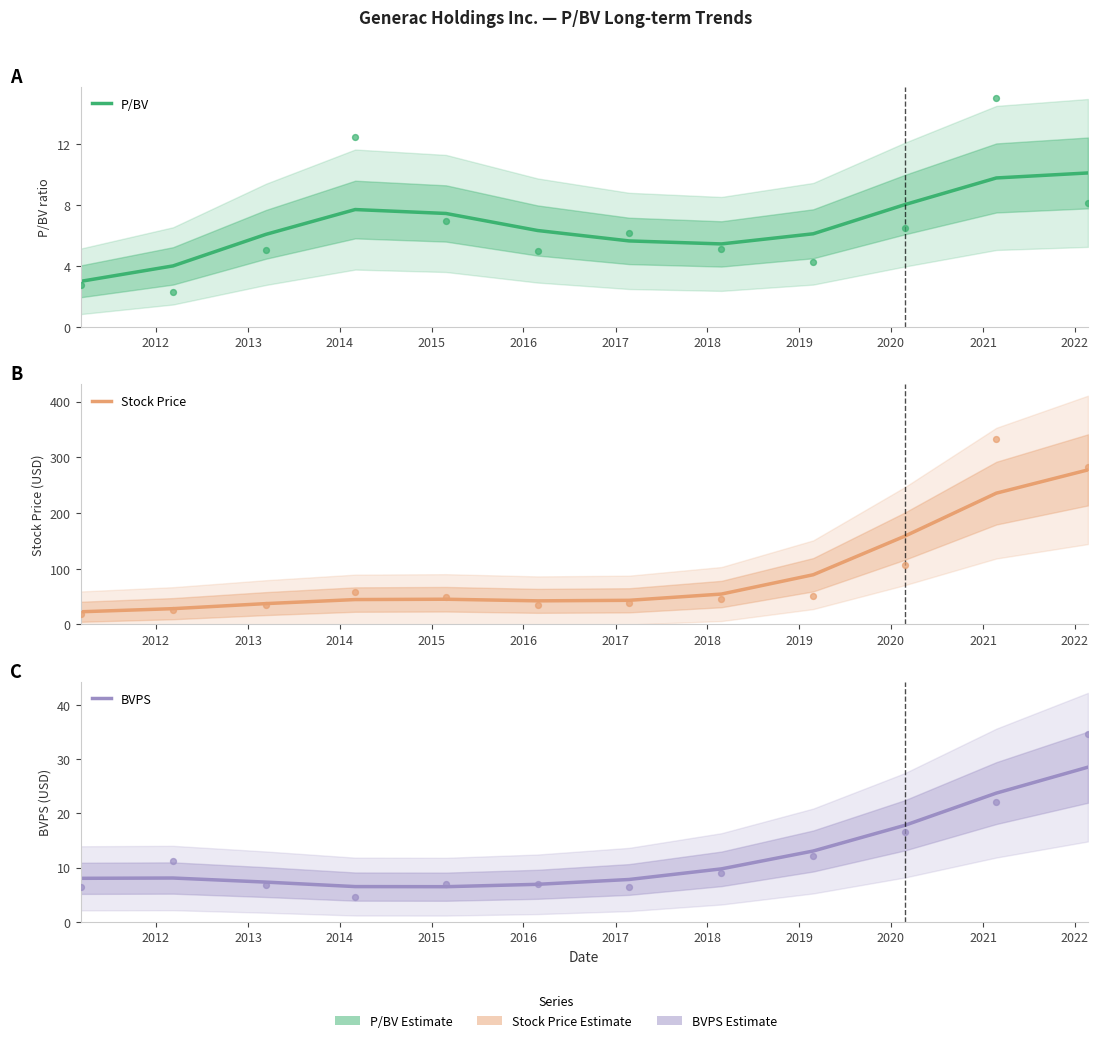

At which category is the sum across all series the highest?

2022